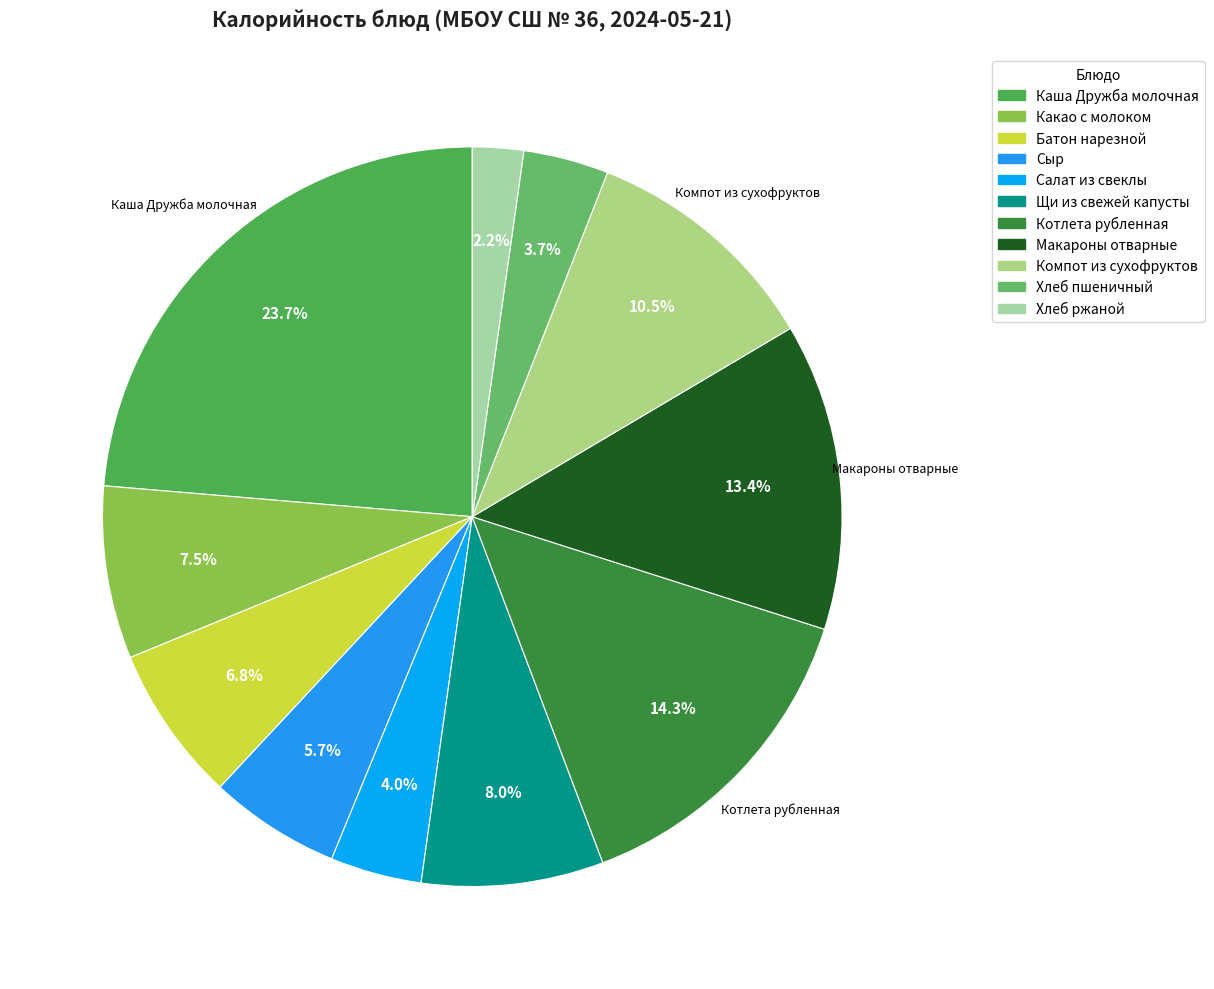

Count the number of slices in the pie.

11